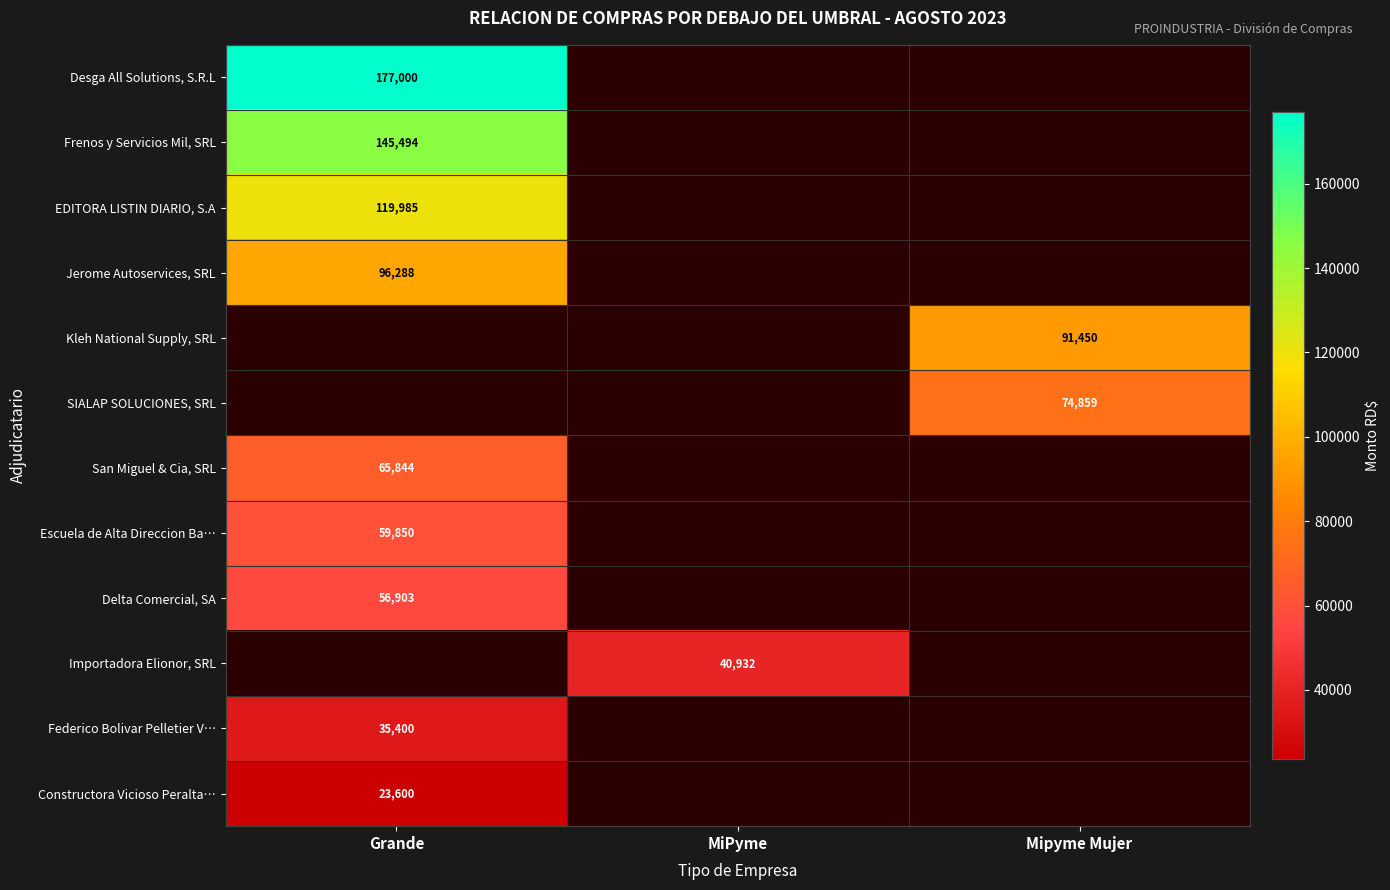

The value of SIALAP SOLUCIONES, SRL at Mipyme Mujer is 104839. True or false?

False